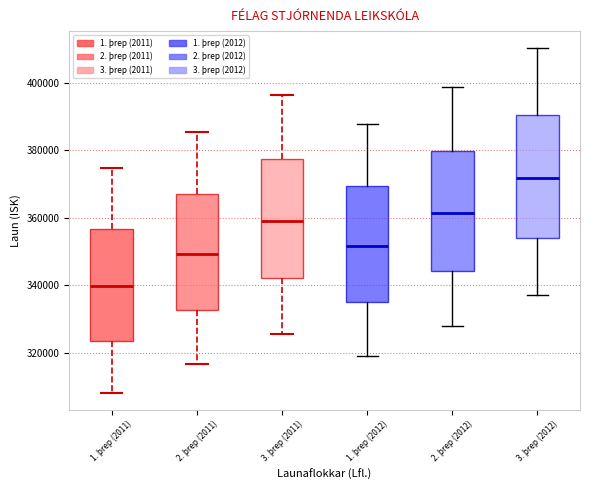

Reading left to right, transcribe this box plot: for each box, give where its median line is, the range the box spans, and where its two whiskers end, as read against the y-axis. The values are not printed on the chart, so give them approximately, as read against the axis.

1. þrep (2011): median 340000, box 324000 to 356000, whiskers 308000 to 374000
2. þrep (2011): median 350000, box 332000 to 366000, whiskers 316000 to 386000
3. þrep (2011): median 360000, box 342000 to 378000, whiskers 326000 to 396000
1. þrep (2012): median 352000, box 334000 to 370000, whiskers 320000 to 388000
2. þrep (2012): median 362000, box 344000 to 380000, whiskers 328000 to 398000
3. þrep (2012): median 372000, box 354000 to 390000, whiskers 338000 to 410000